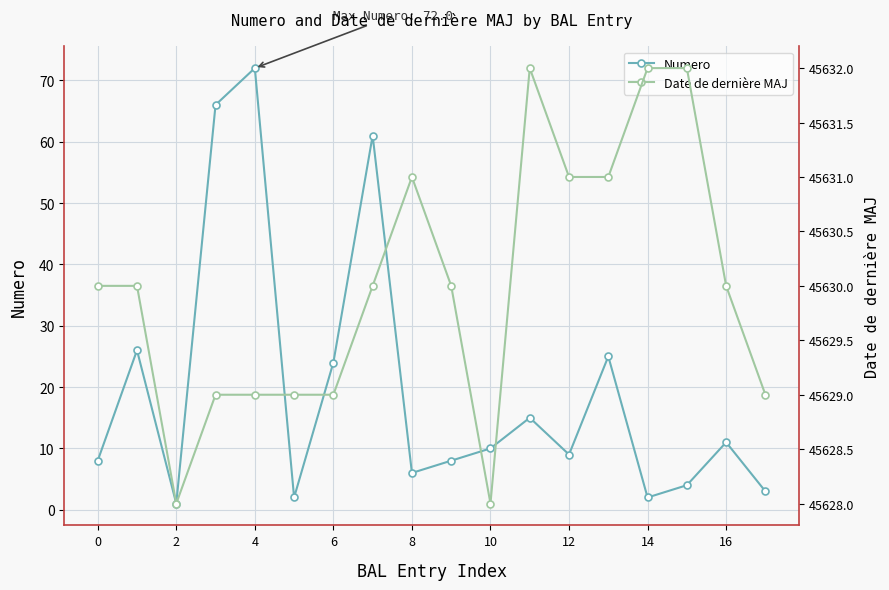

Which series has the largest total across all categories?

Date de dernière MAJ